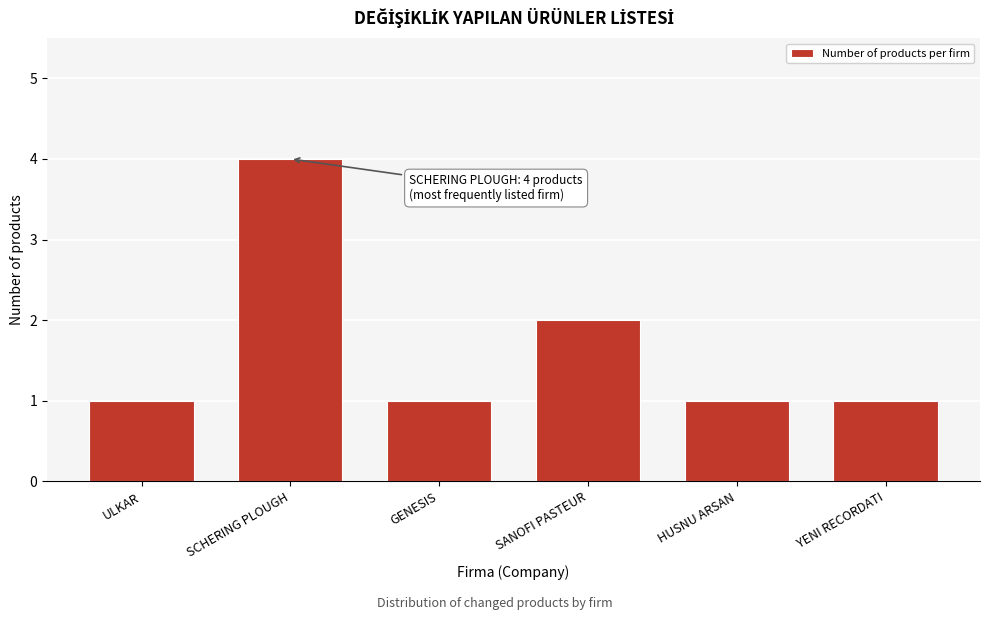

Reading left to right, list all the values displayed in this chart.

ULKAR=1	SCHERING PLOUGH=4	GENESIS=1	SANOFI PASTEUR=2	HUSNU ARSAN=1	YENI RECORDATI=1